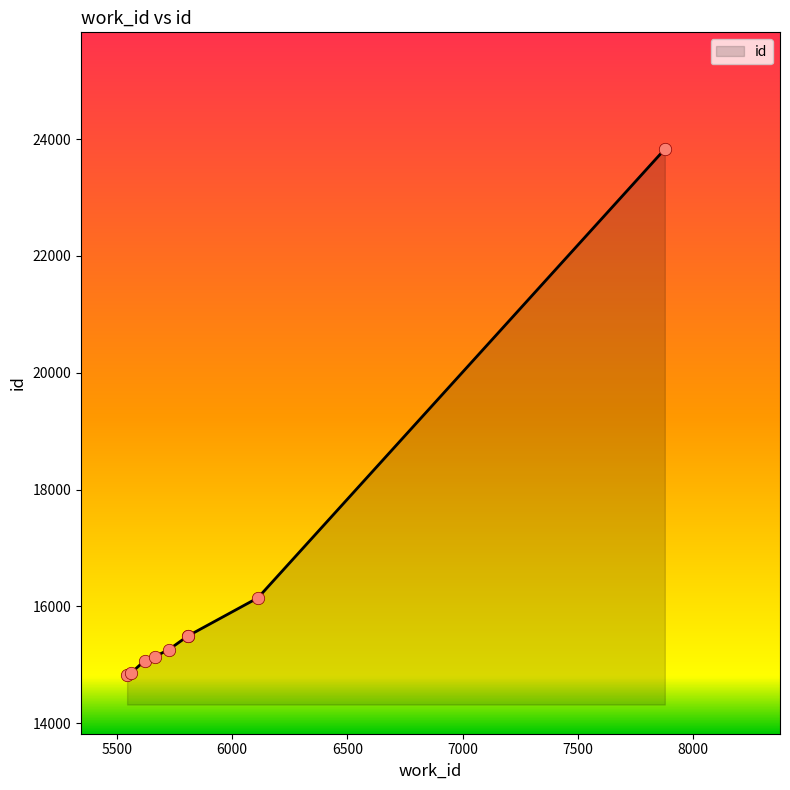

What is the ratio of the value at 5725 to the value at 5620?

1.0